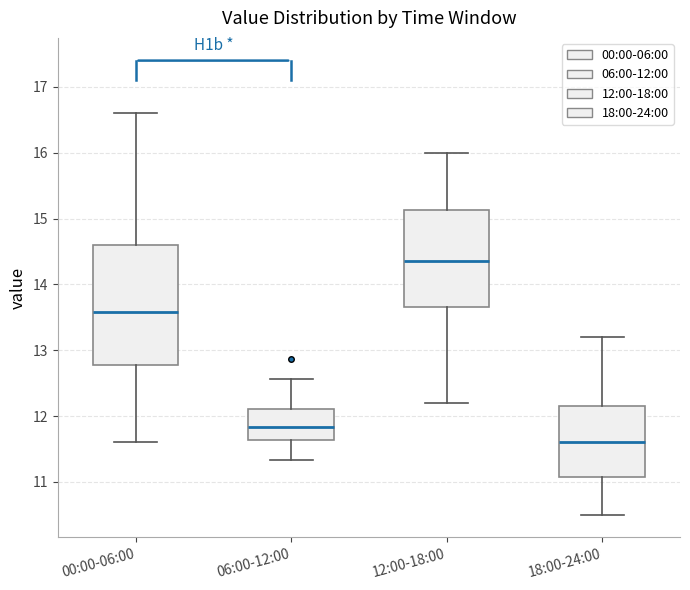

Reading left to right, transcribe this box plot: for each box, give where its median line is, the range the box spans, and where its two whiskers end, as read against the y-axis. The values are not printed on the chart, so give them approximately, as read against the axis.

00:00-06:00: median 13.6, box 12.8 to 14.6, whiskers 11.6 to 16.6
06:00-12:00: median 11.8, box 11.6 to 12.1, whiskers 11.3 to 12.6
12:00-18:00: median 14.4, box 13.7 to 15.1, whiskers 12.2 to 16.0
18:00-24:00: median 11.6, box 11.1 to 12.2, whiskers 10.5 to 13.2